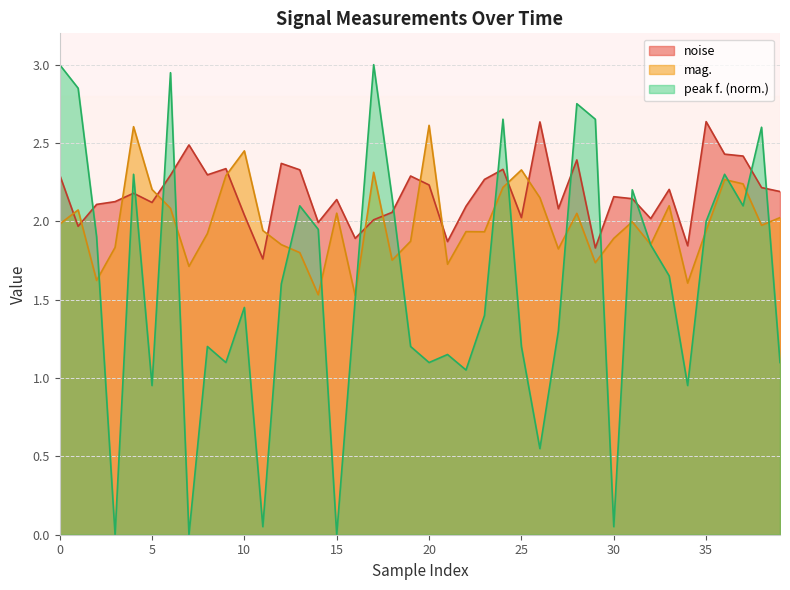

True or false: noise and peak f. (norm.) intersect in this chart.

True